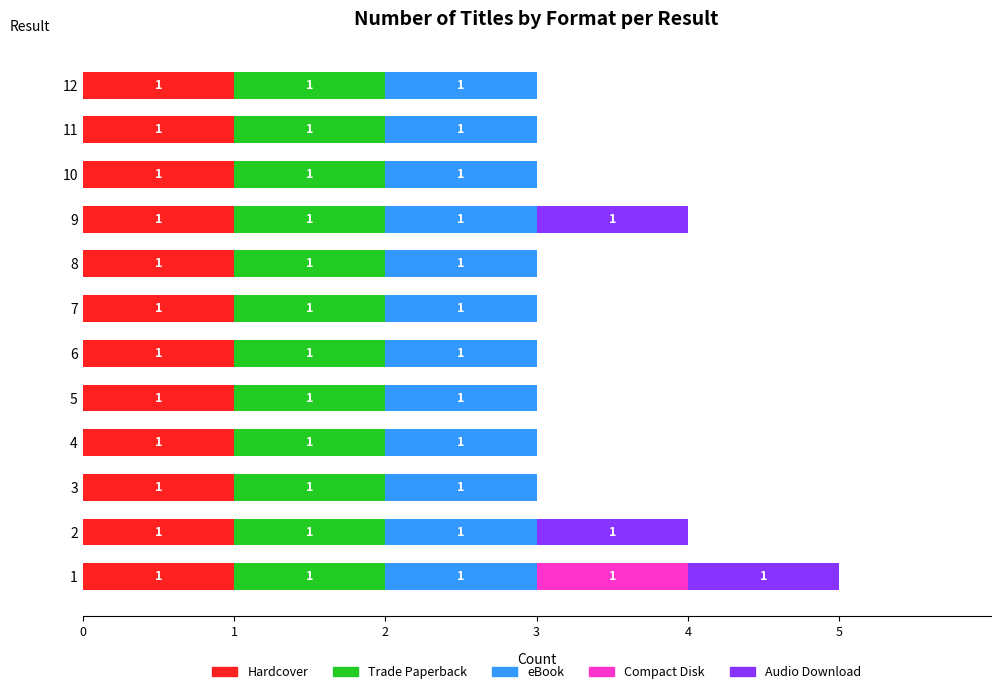

What is the sum of all Hardcover values?

12